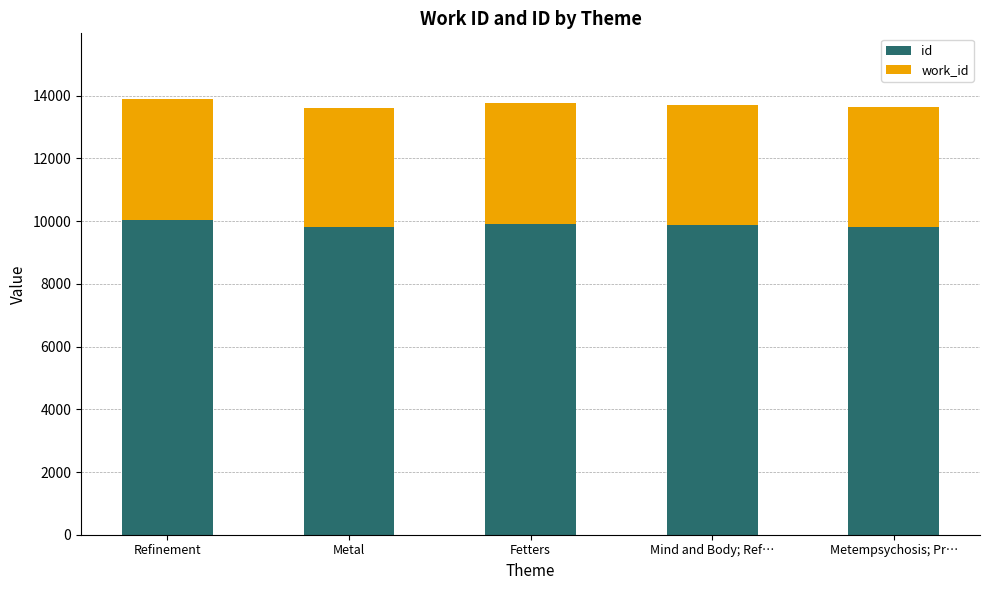

The value of id at Metempsychosis; Pr… is 9815. True or false?

True